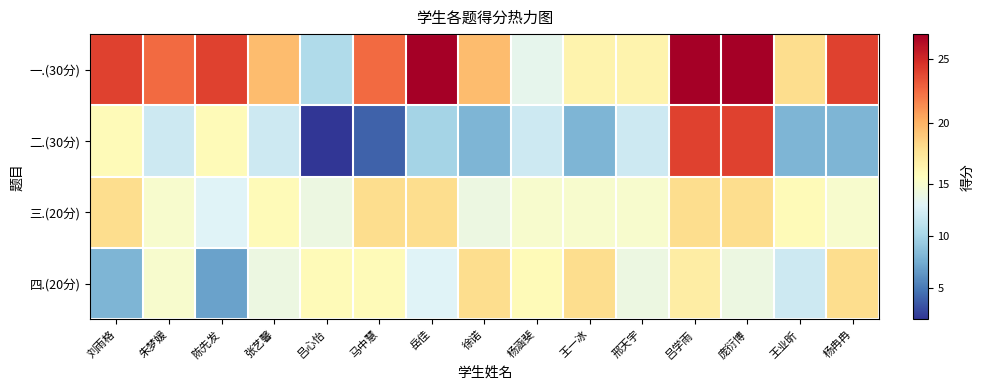

How many data points does each series have?

15